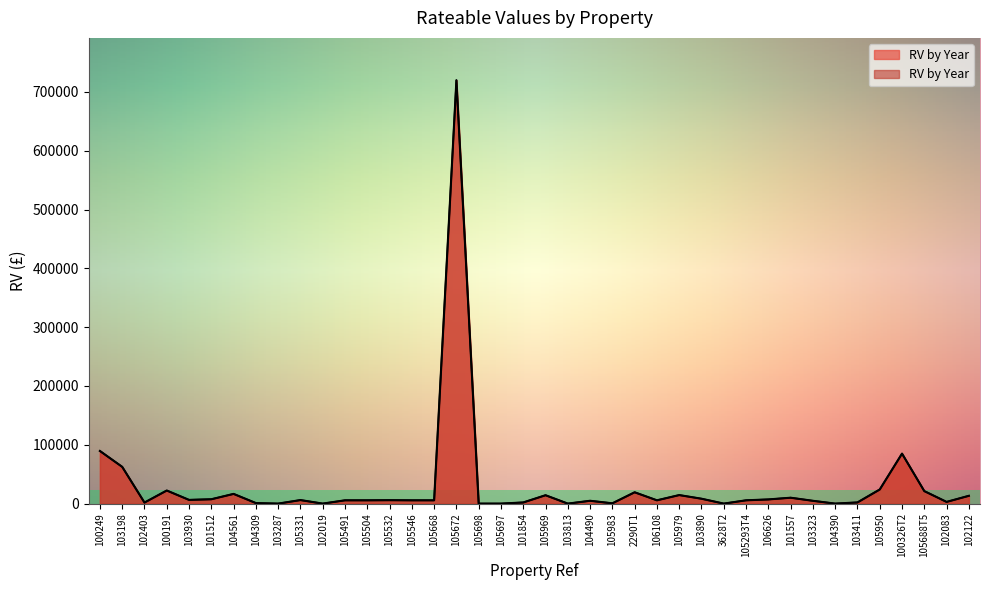

What is the label of the 13th point from the left?

105504